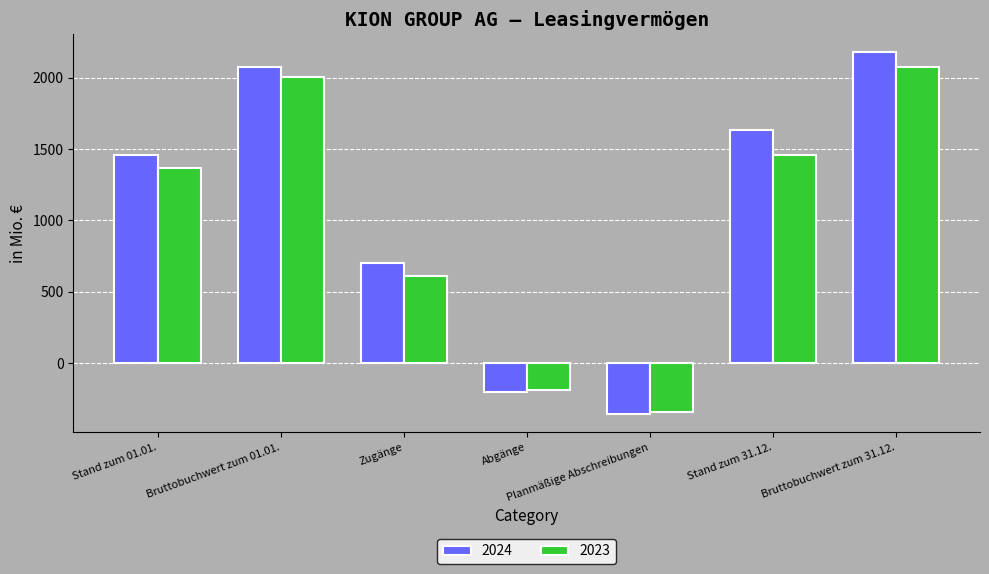

Reading left to right, what are all the values shown in this chart?

2024: 1454.9	2075.1	702.4	-205.9	-359.6	1631.5	2177.2
2023: 1367.7	2004.4	608.9	-190.3	-344.4	1454.9	2075.1